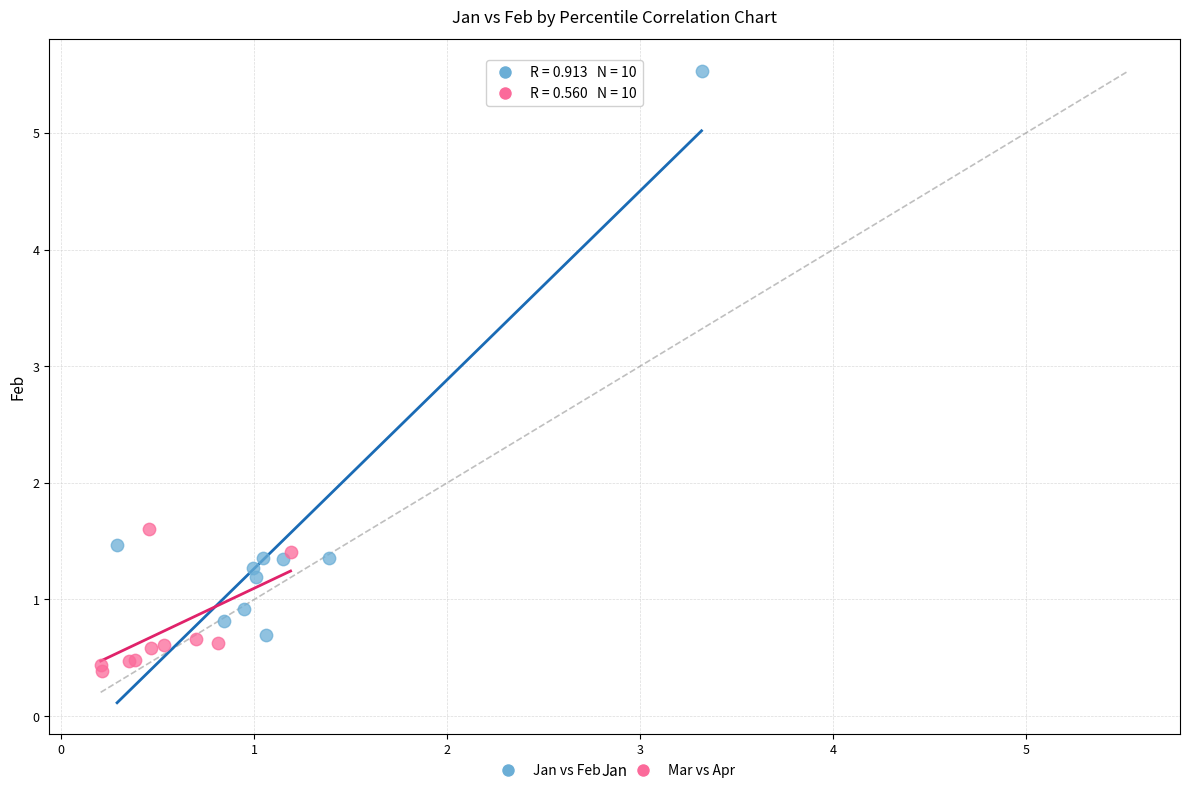

Which series has the largest Y range (max minus min)?

Jan vs Feb